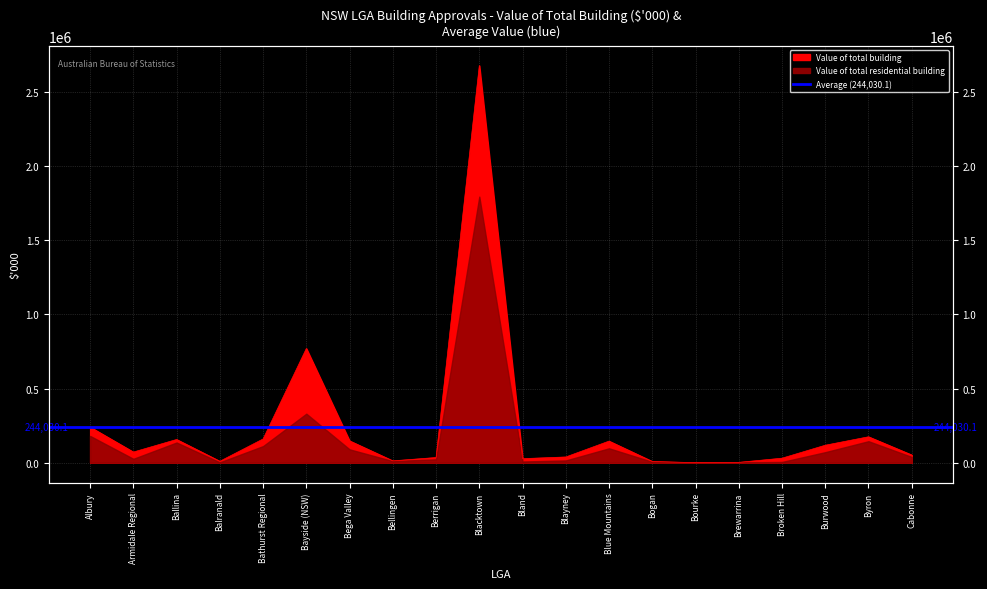

Which label corresponds to the smallest value in the chart?

Bourke